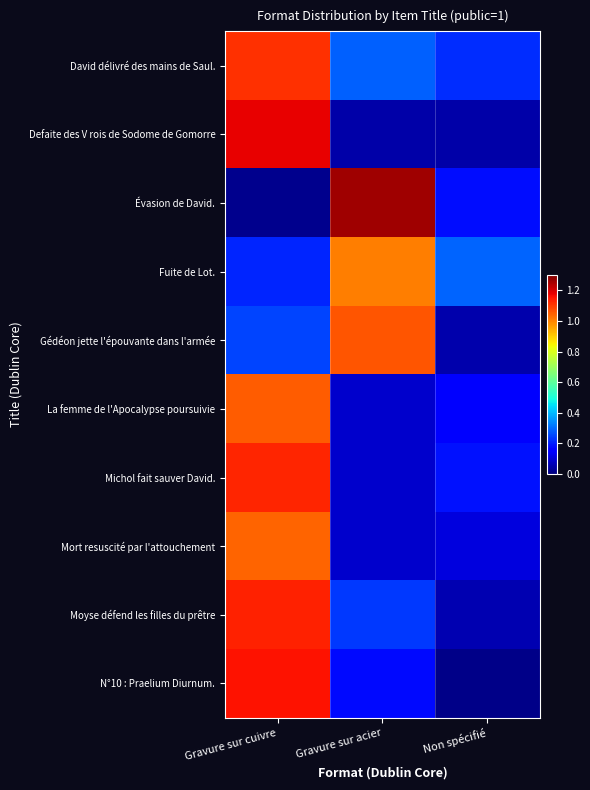

Rank the series at Non spécifié from lowest to highest value.

N°10 : Praelium Diurnum., Defaite des V rois de Sodome de Gomorre, Gédéon jette l'épouvante dans l'armée, Moyse défend les filles du prêtre, Mort resuscité par l'attouchement, La femme de l'Apocalypse poursuivie, Évasion de David., Michol fait sauver David., David délivré des mains de Saul., Fuite de Lot.